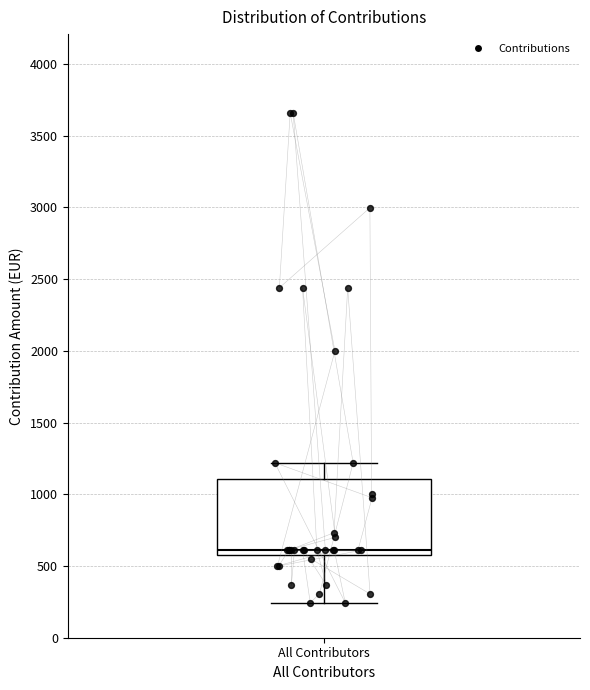

Read this box plot against the y-axis: the position of the median line, the range covered by the box, and the ends of both whiskers. The values are not printed on the chart, so give them approximately, as read against the axis.

median 600 (just above the box's lower edge), box 600 to 1100, whiskers 250 to 1200